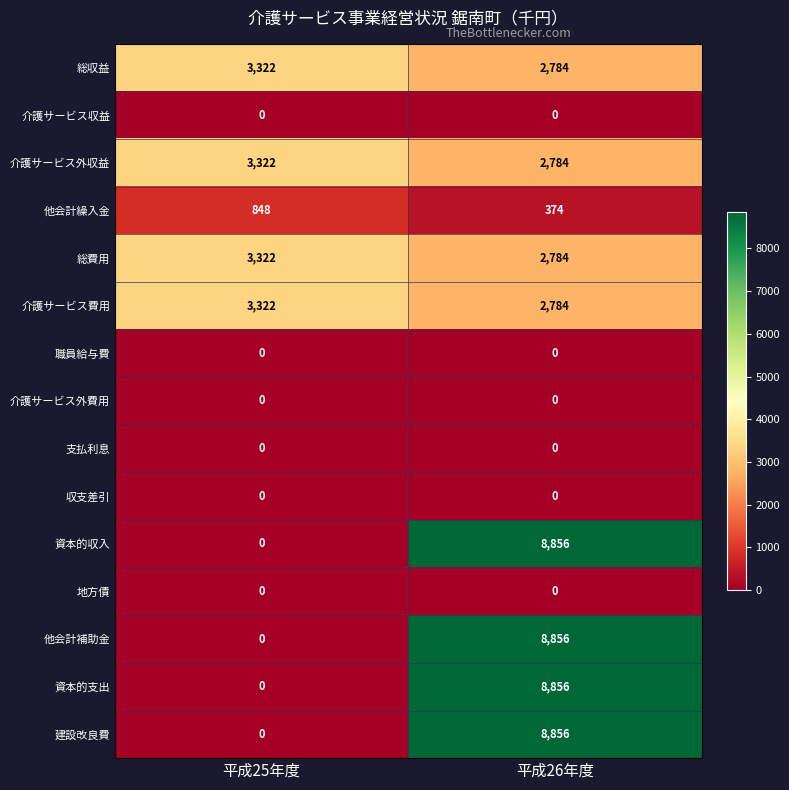

What is the difference between the highest and lowest values at 平成25年度?

3322